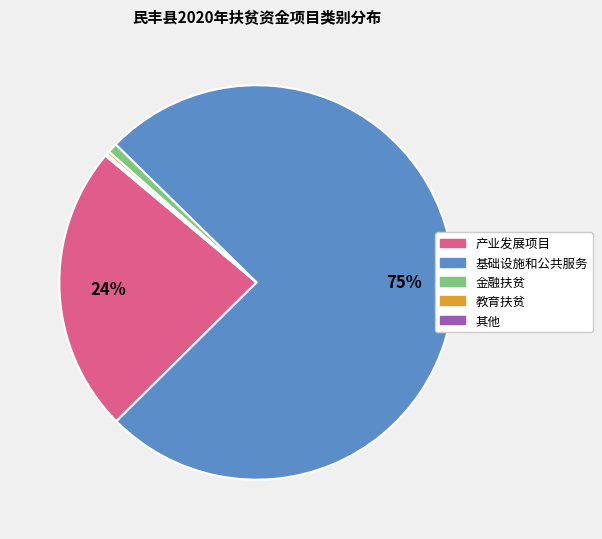

Between 金融扶贫 and 基础设施和公共服务, which is larger?

基础设施和公共服务